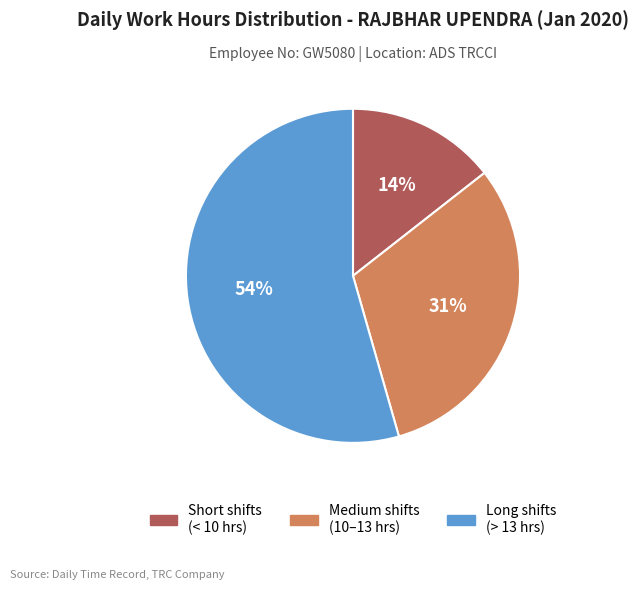

Which has a higher value, Short shifts (< 10 hrs) or Medium shifts (10–13 hrs)?

Medium shifts (10–13 hrs)